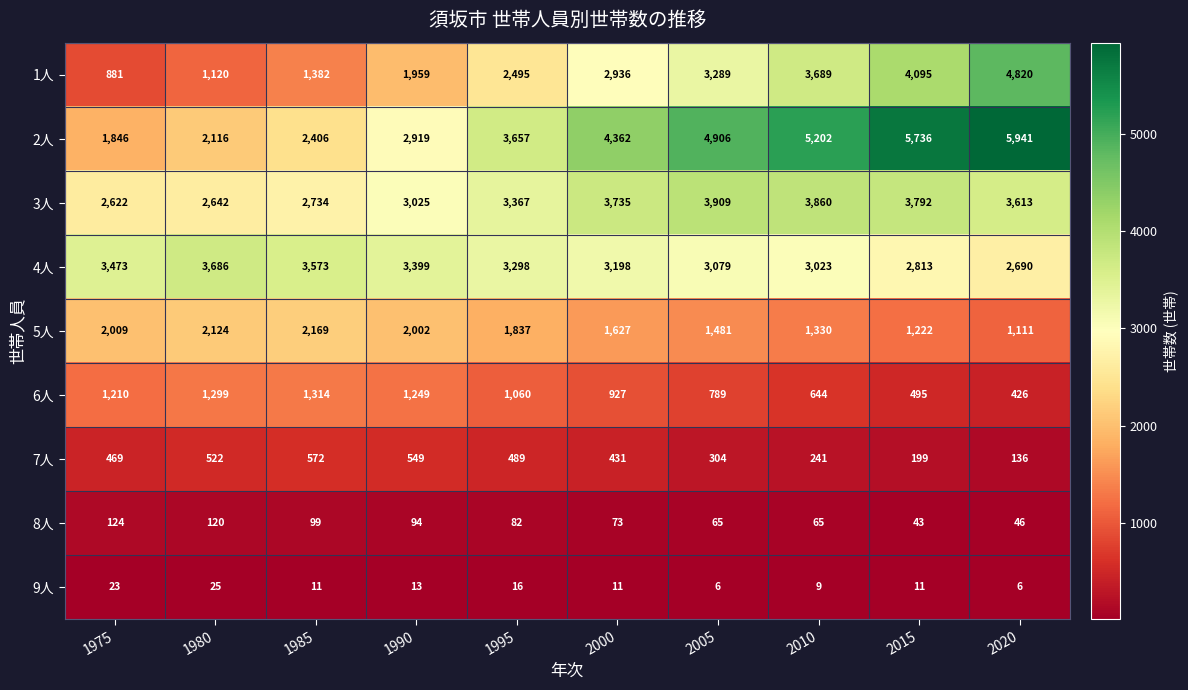

Is it true that 6人 equals 927 at 2000?

True